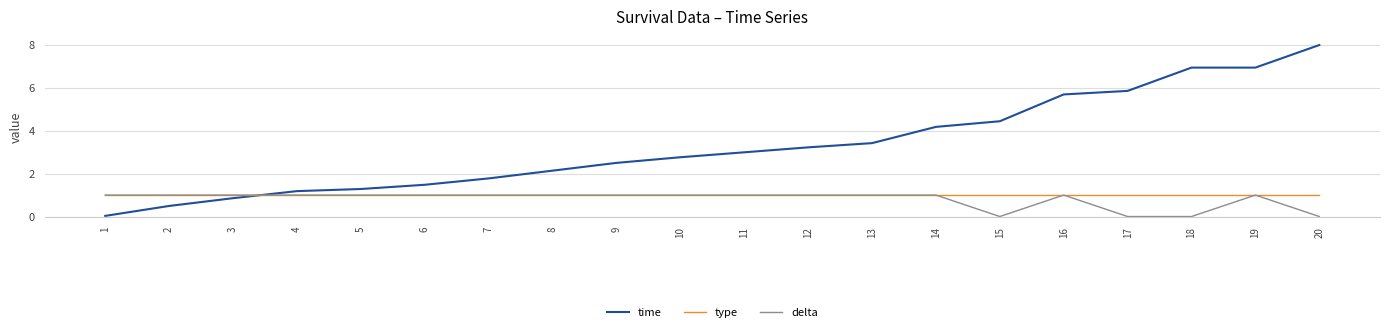

After their last crossing, which series has the higher values: delta or time?

time